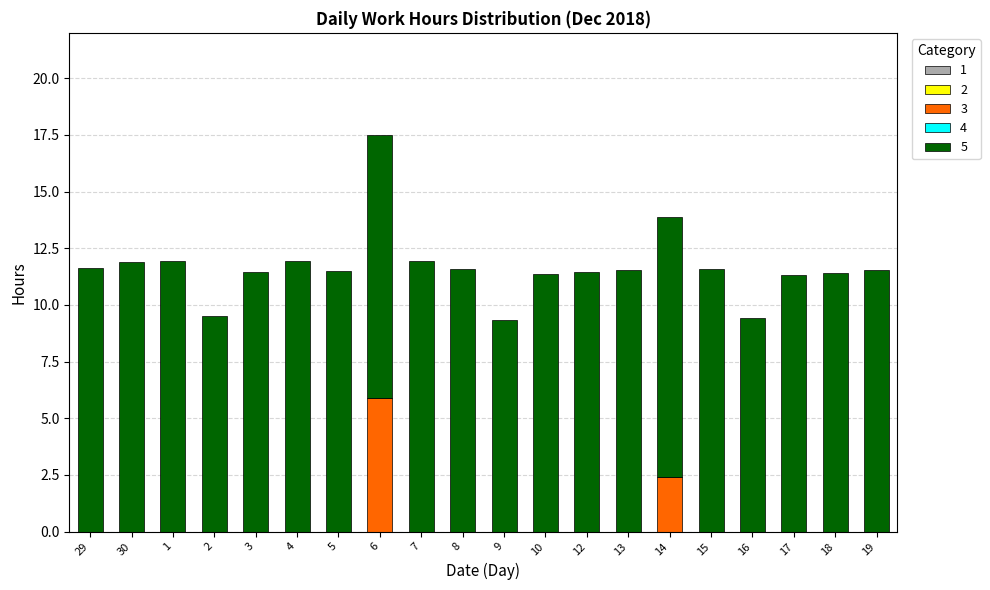

What is the maximum value for 3?

5.9